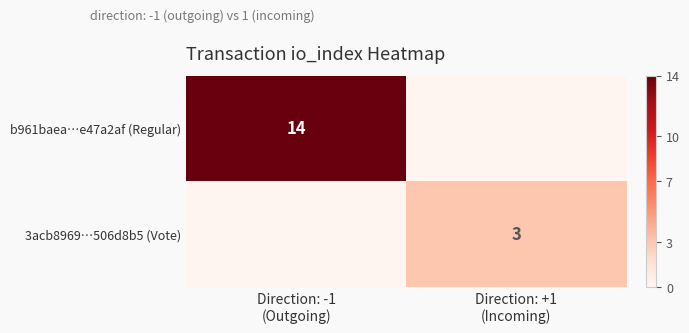

What is the sum of the b961baea…e47a2af (Regular) values at Direction: -1 (Outgoing) and Direction: +1 (Incoming)?

14